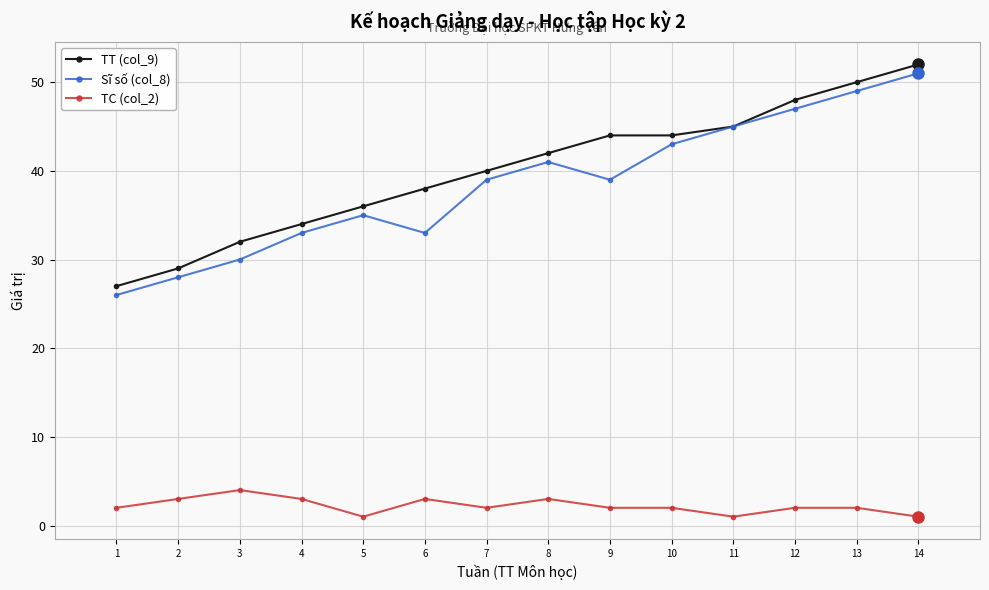

True or false: TT (col_9) has more than 2 interior local peaks.

False